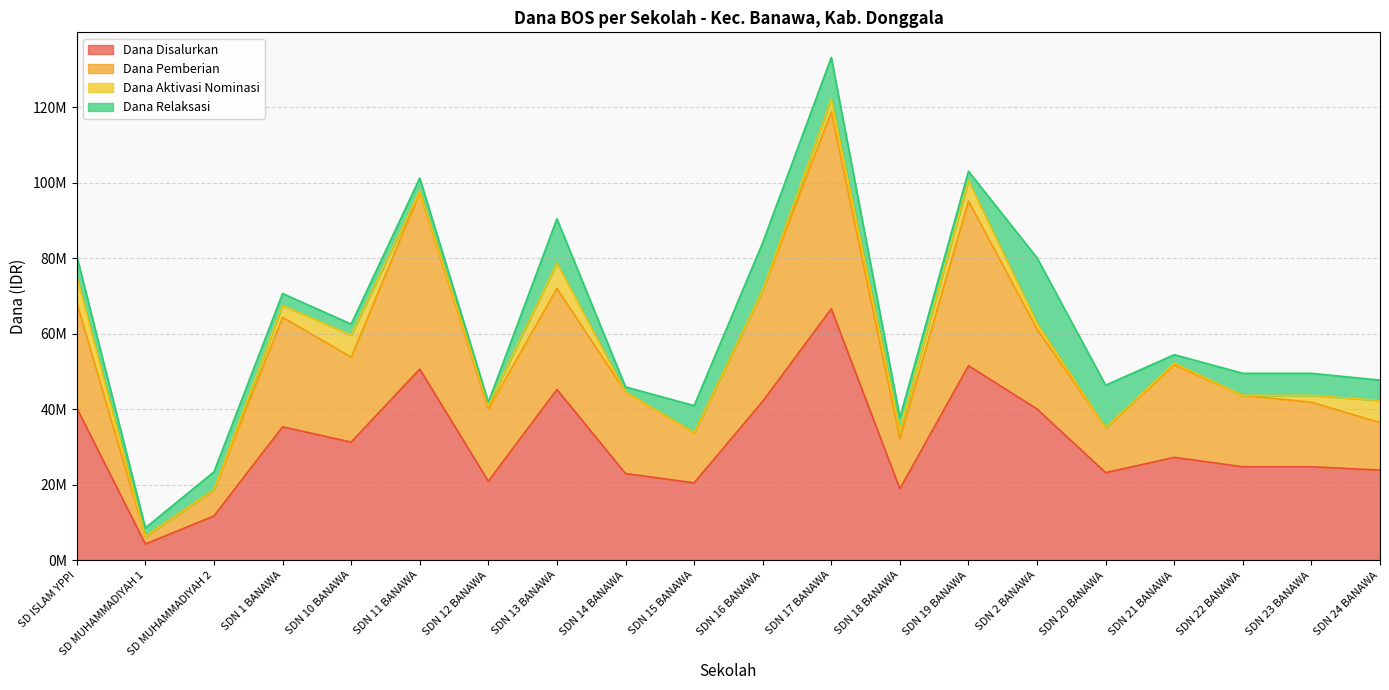

What are all the series names shown in the legend?

Dana Disalurkan, Dana Pemberian, Dana Aktivasi Nominasi, Dana Relaksasi